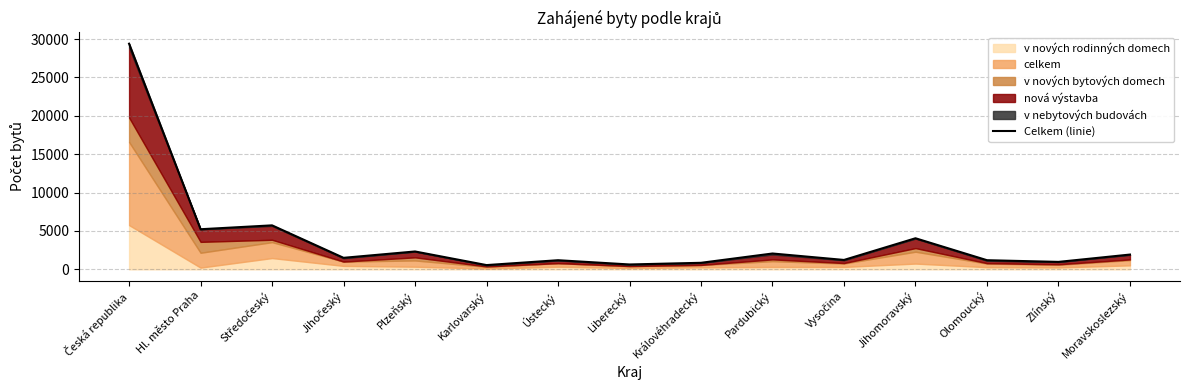

Does the chart have visible grid lines?

Yes